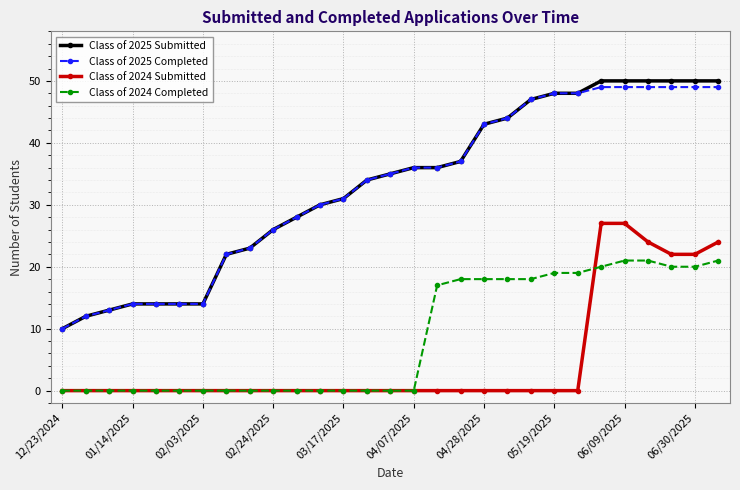

Reading right to left, list all the values displayed in this chart.

Class of 2025 Submitted: 50	50	50	50	50	50	48	48	47	44	43	37	36	36	35	34	31	30	28	26	23	22	14	14	14	14	13	12	10
Class of 2025 Completed: 49	49	49	49	49	49	48	48	47	44	43	37	36	36	35	34	31	30	28	26	23	22	14	14	14	14	13	12	10
Class of 2024 Submitted: 24	22	22	24	27	27	0	0	0	0	0	0	0	0	0	0	0	0	0	0	0	0	0	0	0	0	0	0	0
Class of 2024 Completed: 21	20	20	21	21	20	19	19	18	18	18	18	17	0	0	0	0	0	0	0	0	0	0	0	0	0	0	0	0